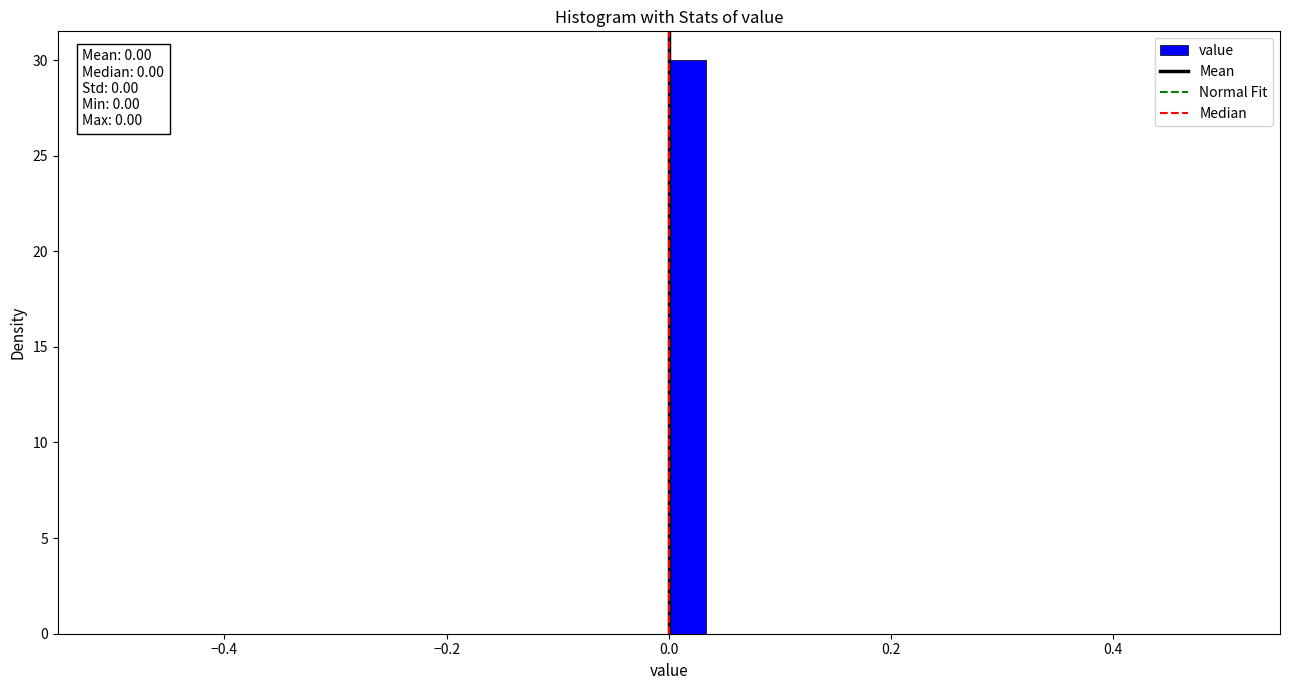

Around what value on the x-axis is the tallest bar? Give the approximate position of its centre, as read against the axis.

0.02